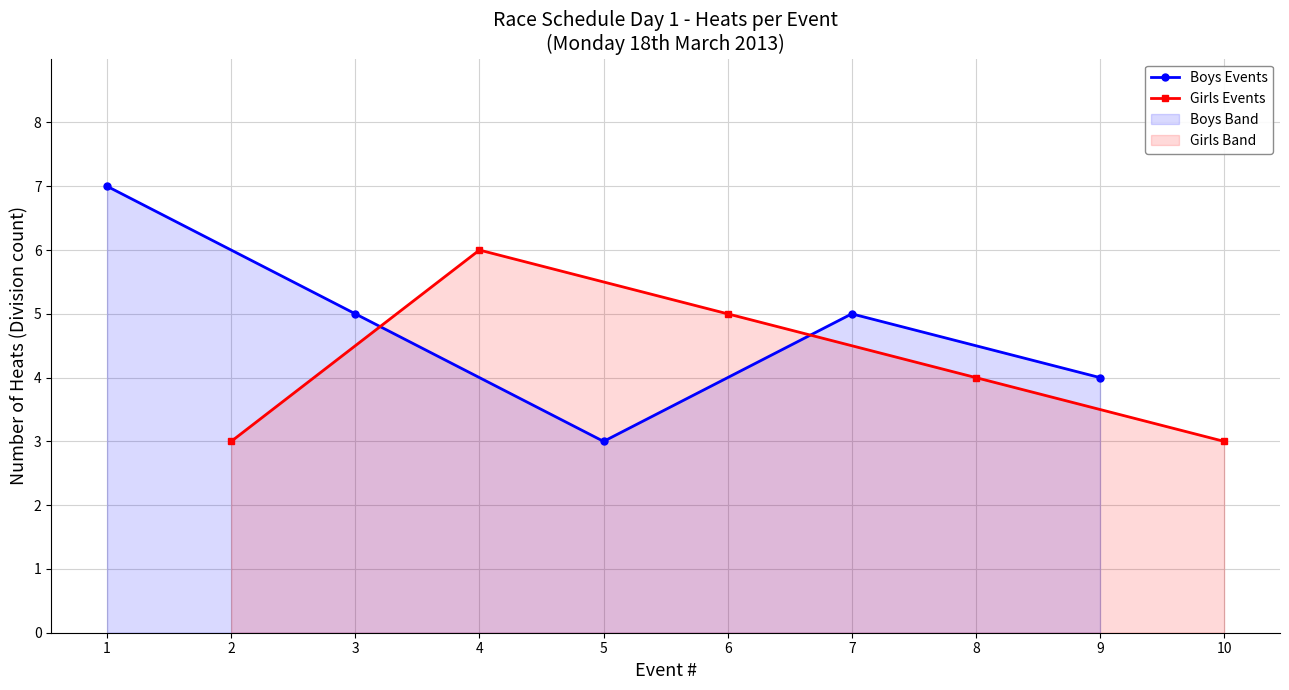

The value of Girls Events at 2 is 4. True or false?

False